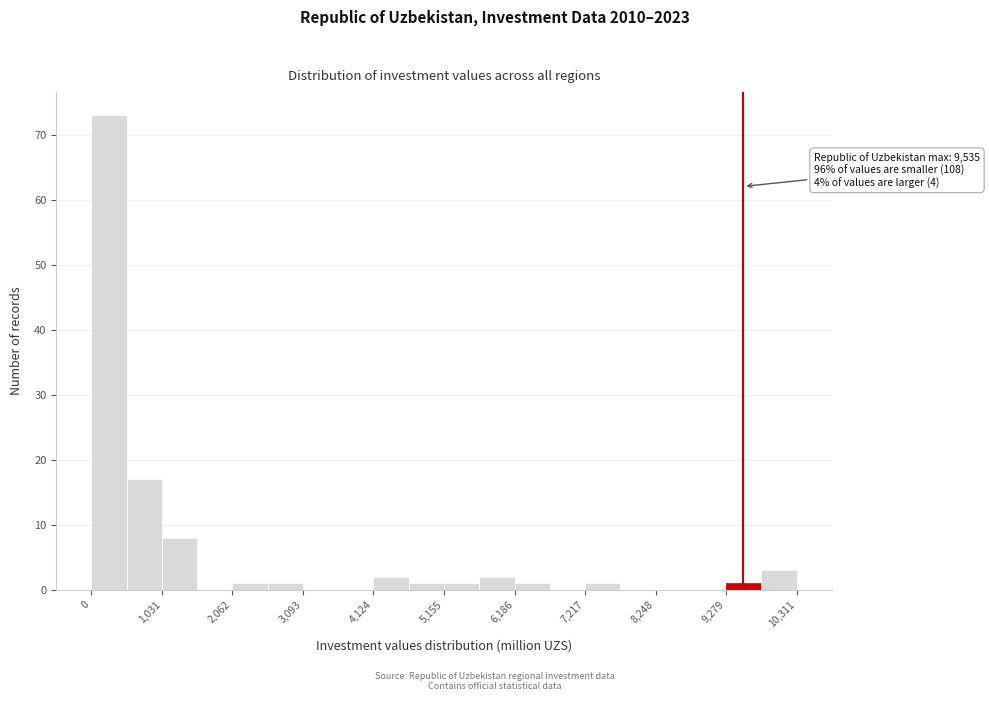

Around what value on the x-axis is the tallest bar? Give the approximate position of its centre, as read against the axis.

200